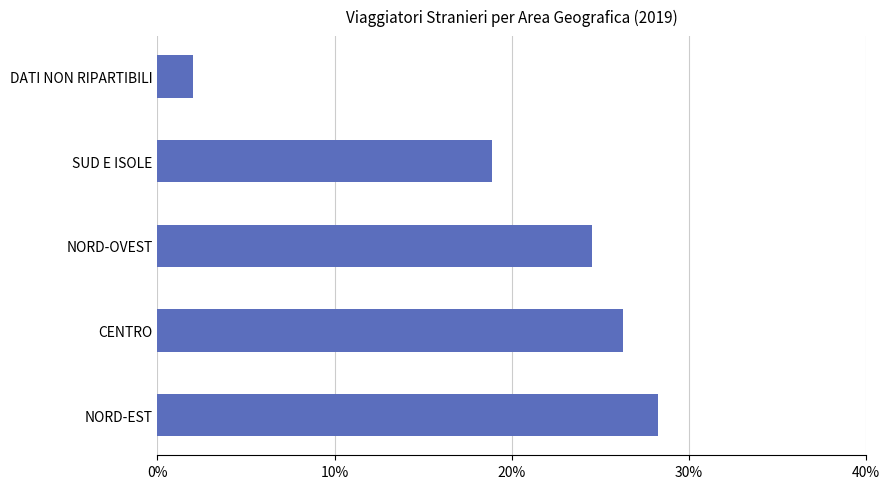

At which category does the chart reach its minimum across all series?

DATI NON RIPARTIBILI